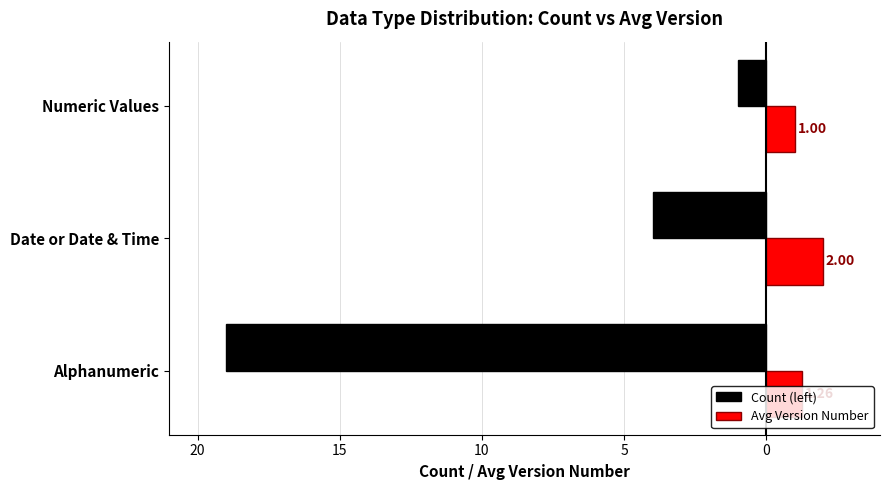

What are all the series names shown in the legend?

Count (left), Avg Version Number